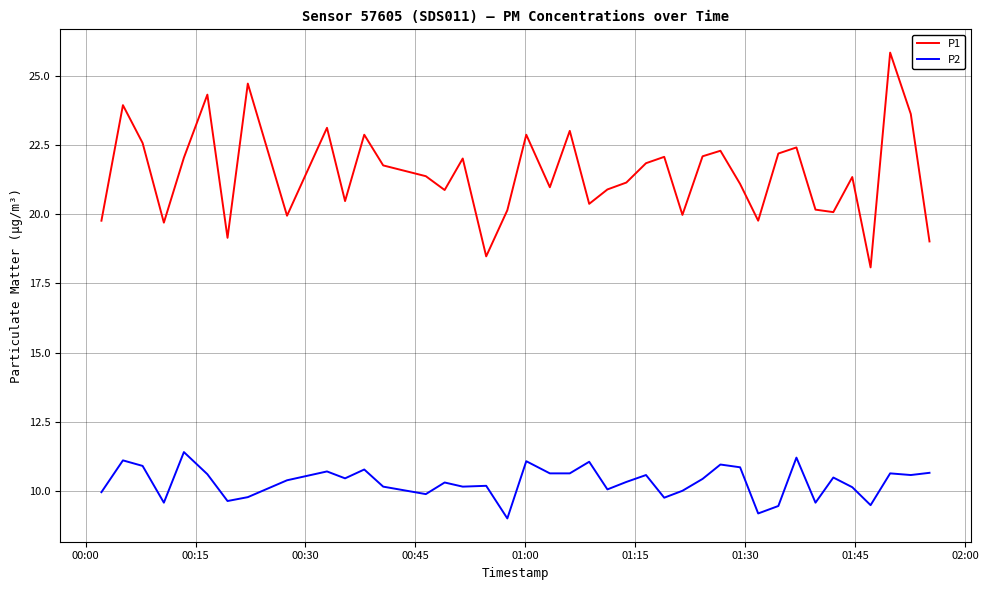

Which series has the largest total across all categories?

P1